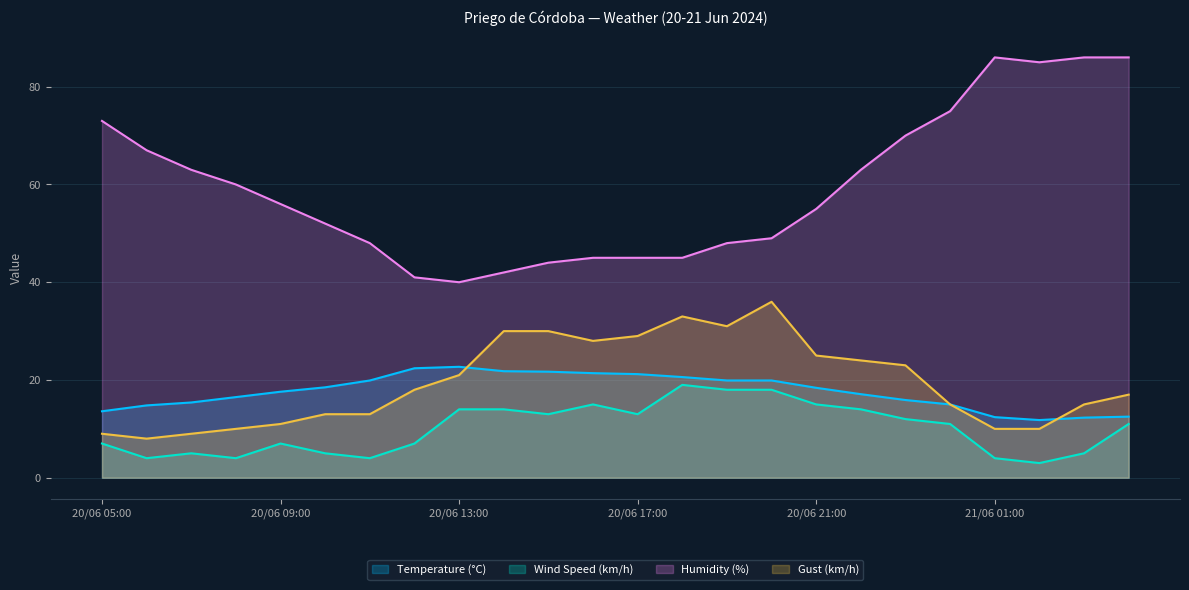

What is the label of the 14th point from the left?

20/06 18:00